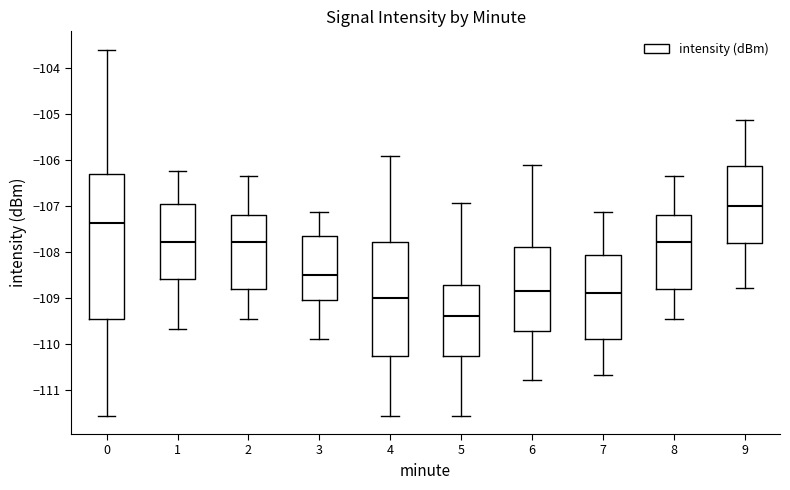

Where does the median line of the box at x = 5 sit on the y-axis? The values are not printed on the chart, so give them approximately, as read against the axis.

-109.4